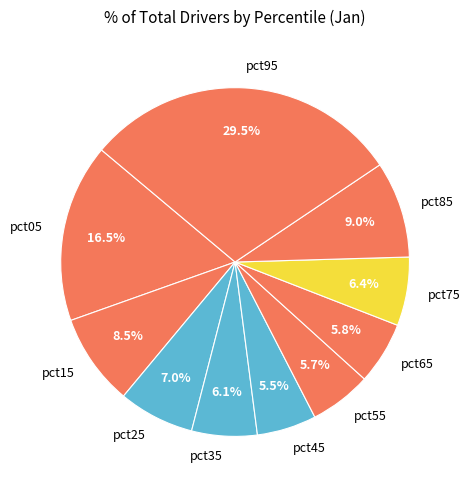

Do pct85 and pct15 together represent more than half of the pie?

No